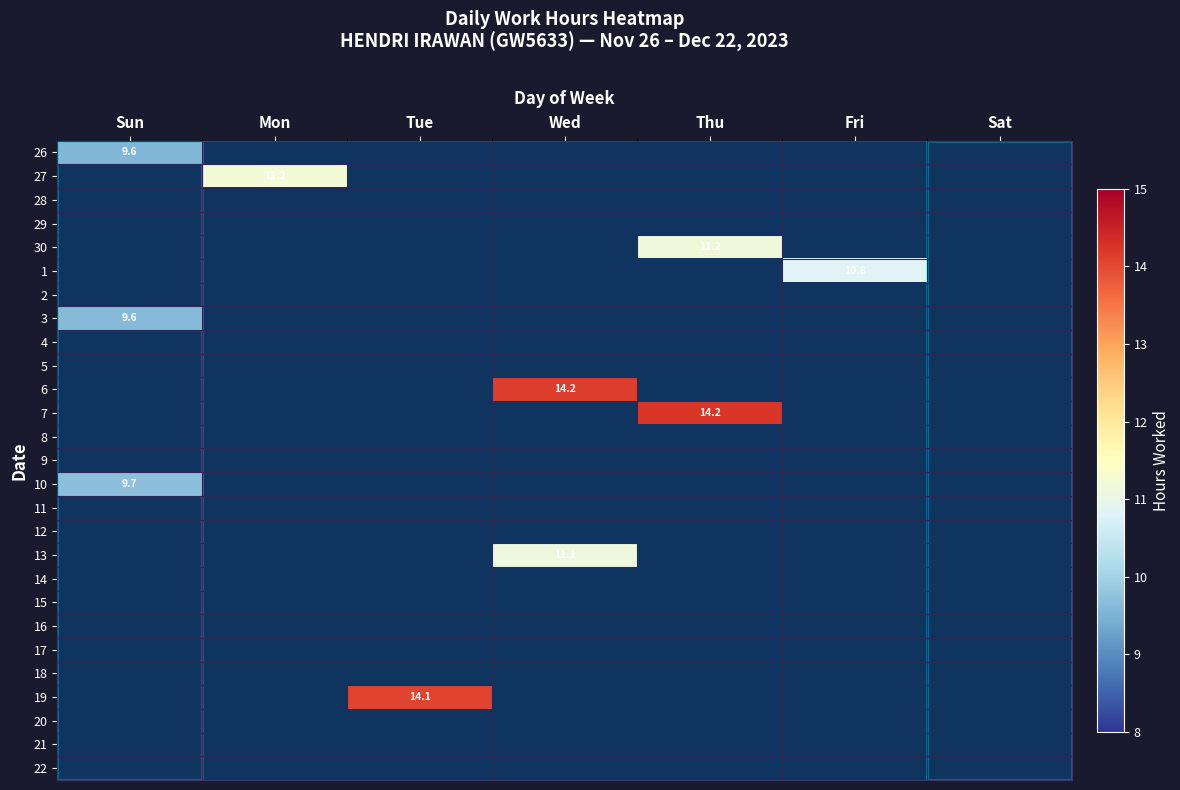

Is the value of 22 at Thu greater than the value of 3 at Sat?

No